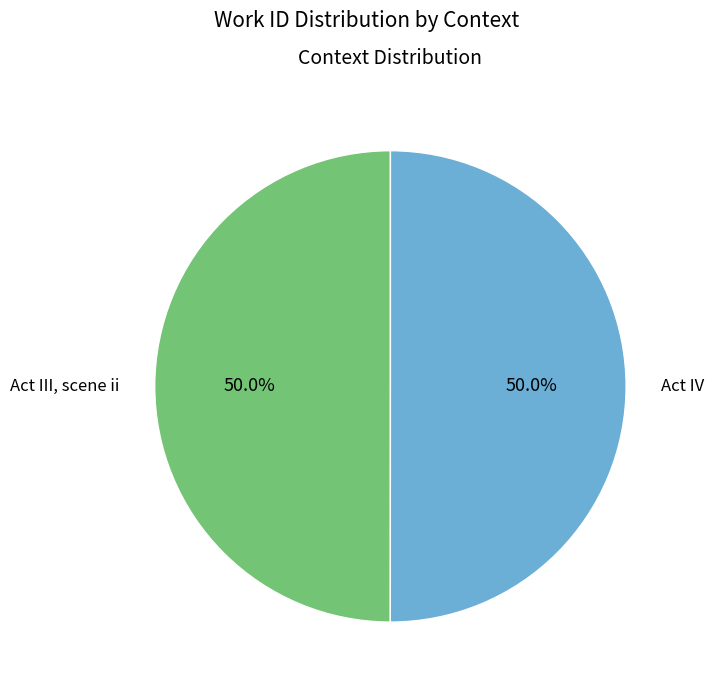

Do Act III, scene ii and Act IV together represent more than half of the pie?

Yes